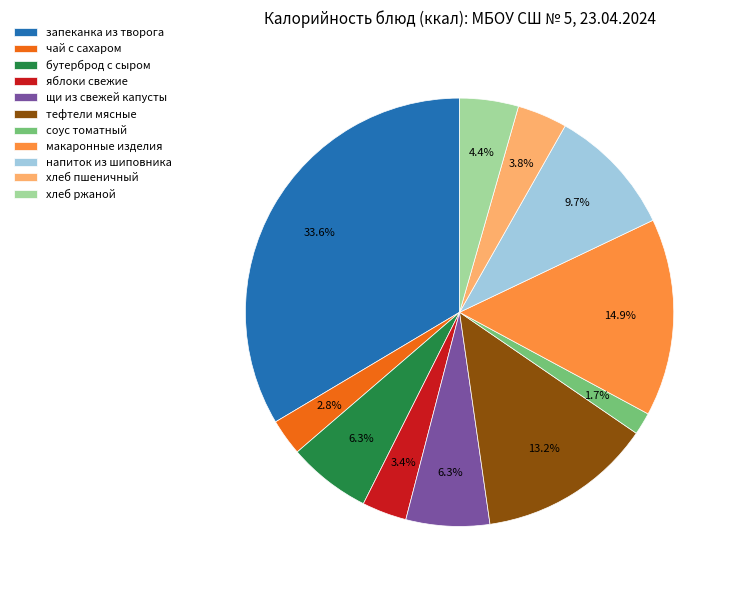

To the nearest percent, what is the difference between the тефтели мясные and хлеб ржаной slice percentages?

9%